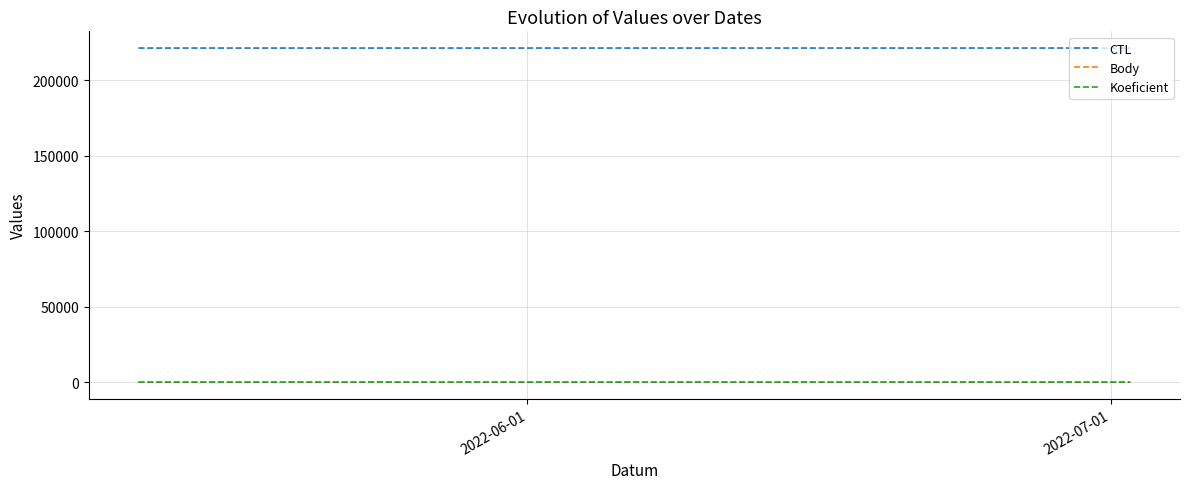

What is the sum of all Koeficient values?

26